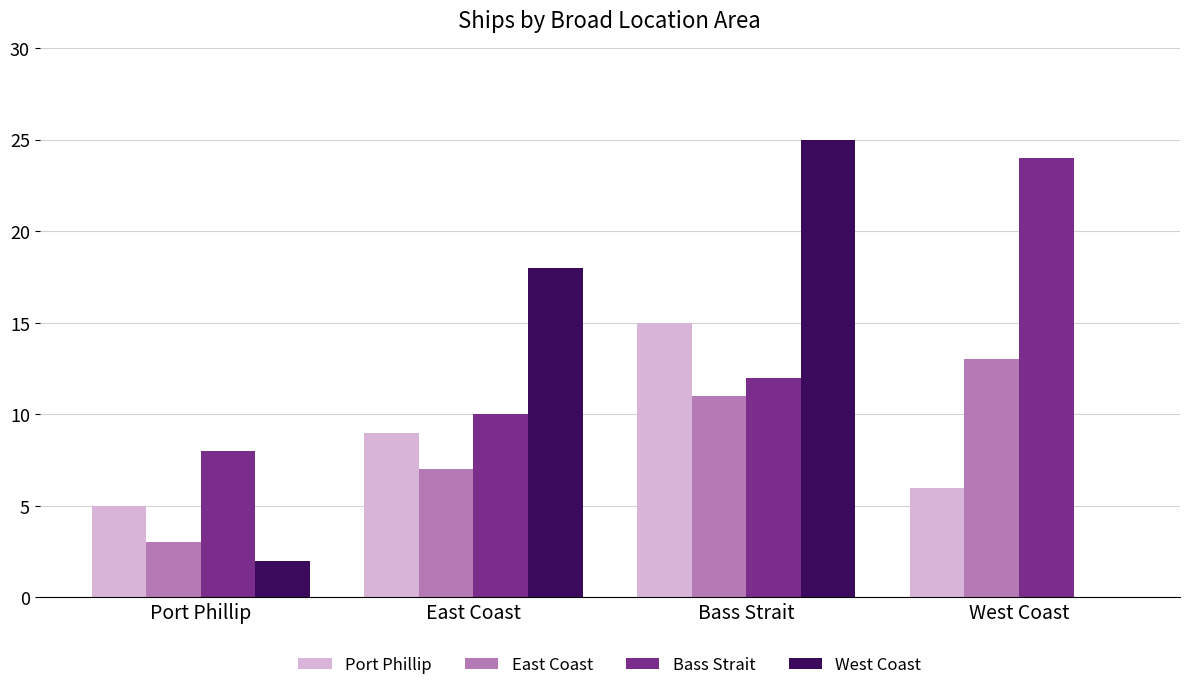

Is it true that Port Phillip equals 3 at Port Phillip?

False